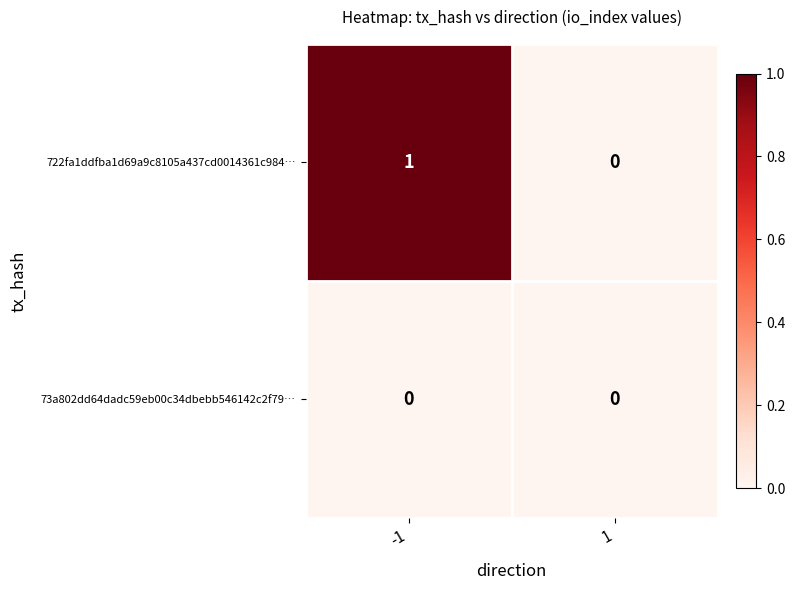

At -1, list the series in order from largest to smallest.

722fa1ddfba1d69a9c8105a437cd0014361c984…, 73a802dd64dadc59eb00c34dbebb546142c2f79…